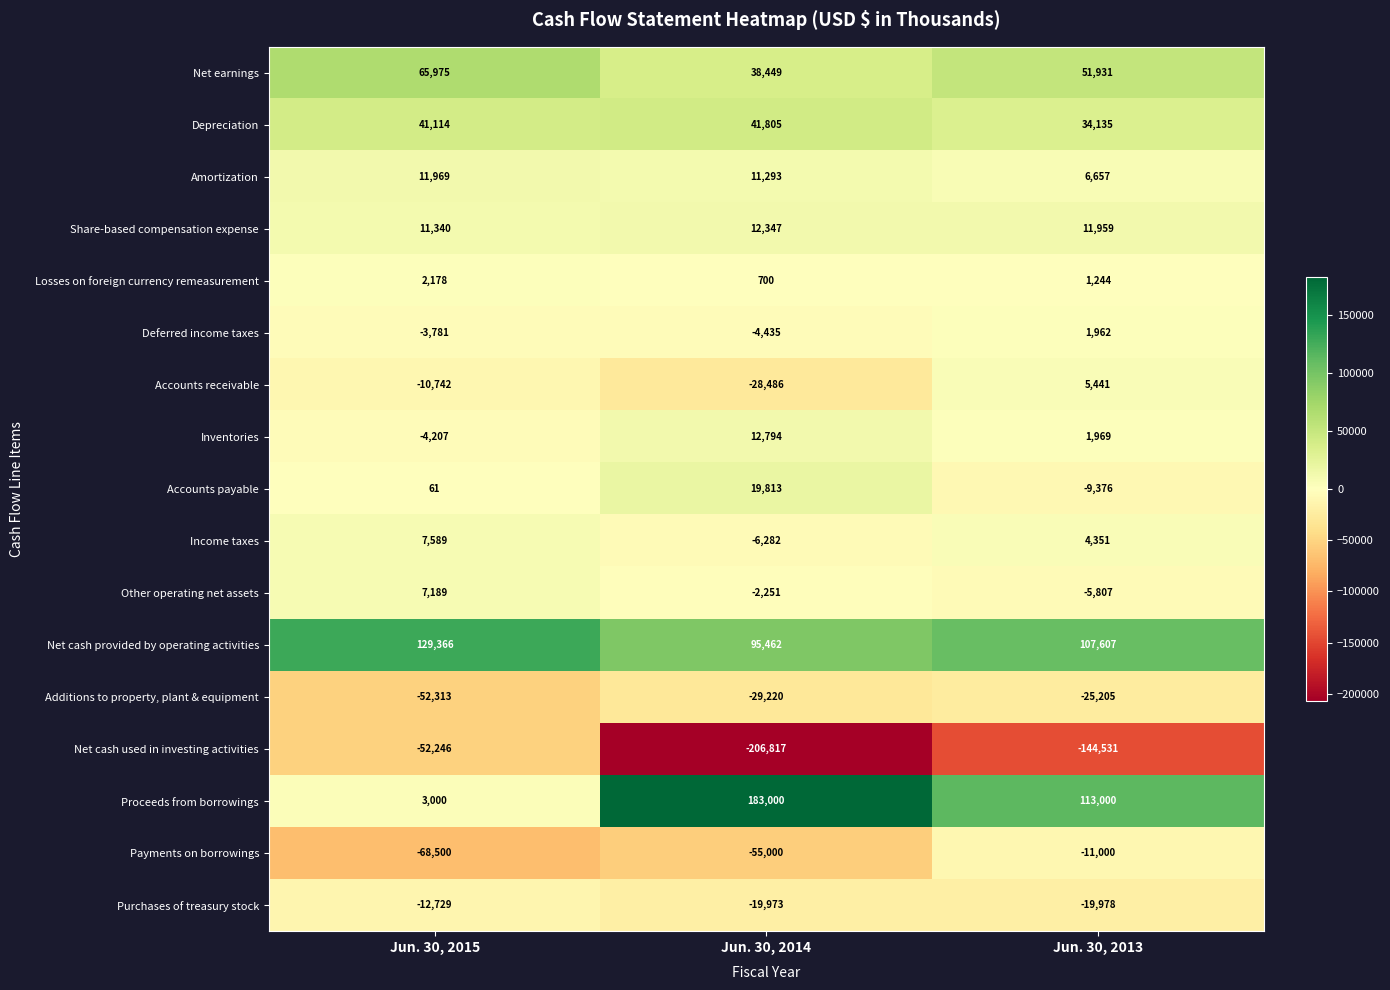

The Accounts receivable series shows -7406 at Jun. 30, 2015. True or false?

False